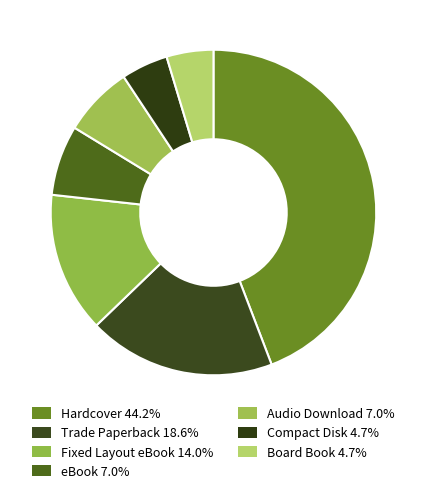

To the nearest percent, what percentage of the pie is Trade Paperback?

19%